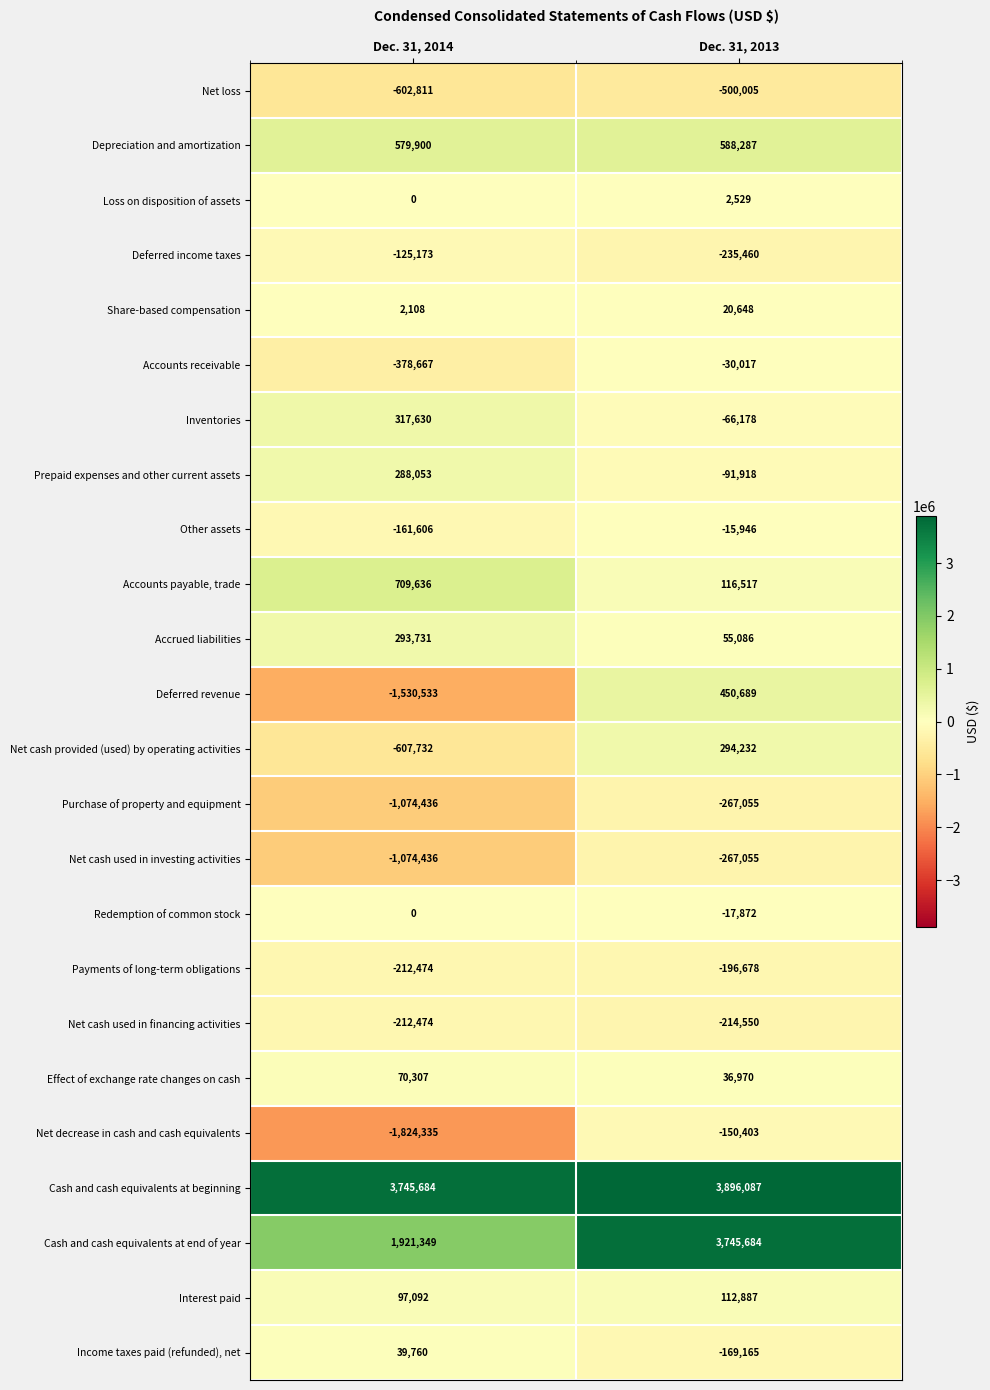

Which series has the largest range (max minus min)?

Deferred revenue